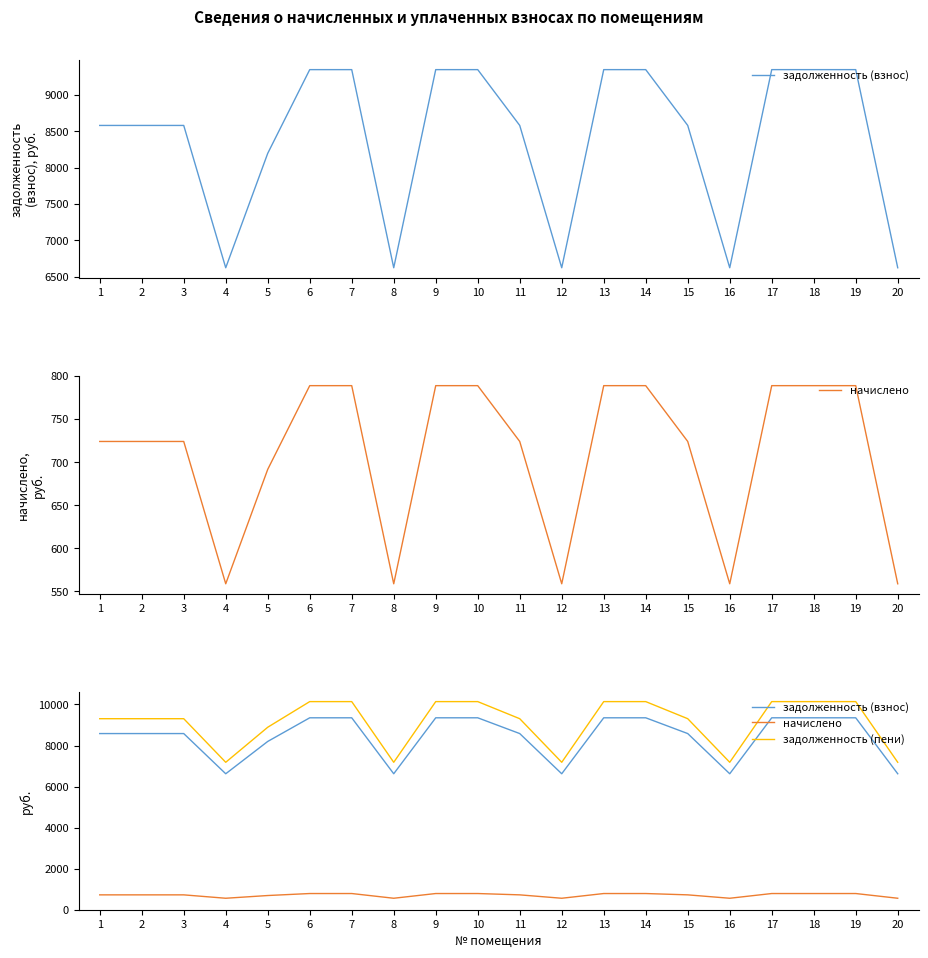

How many values in the задолженность (пени) series exceed 9306?

14